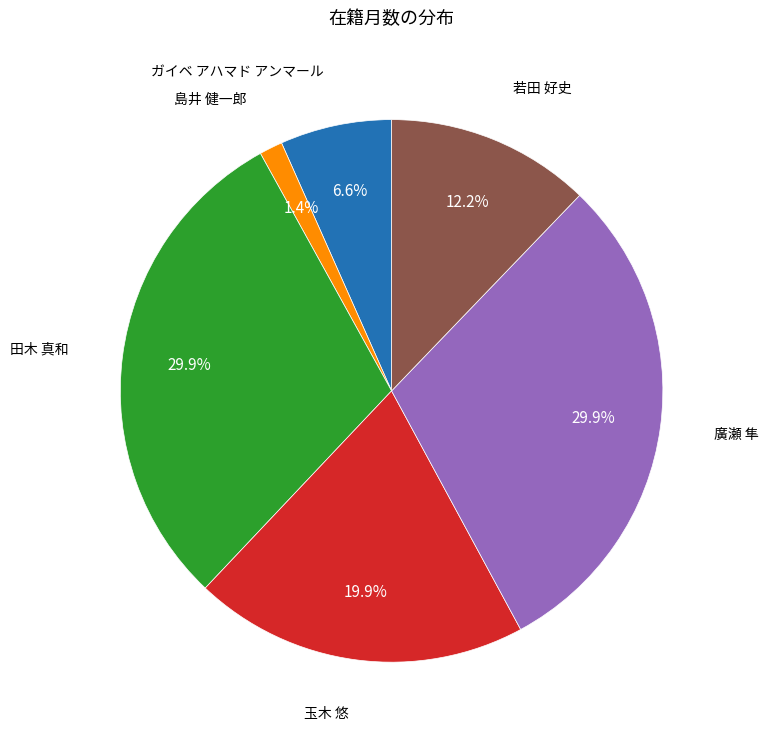

Is there a majority slice in this chart?

No